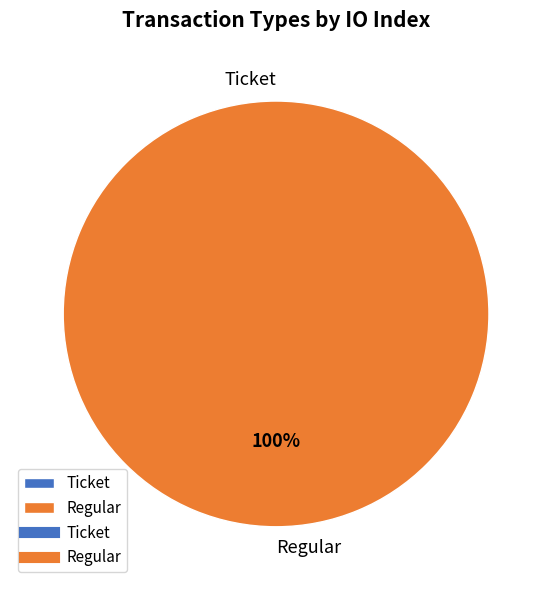

Rank the categories by value from highest to lowest.

Regular, Ticket